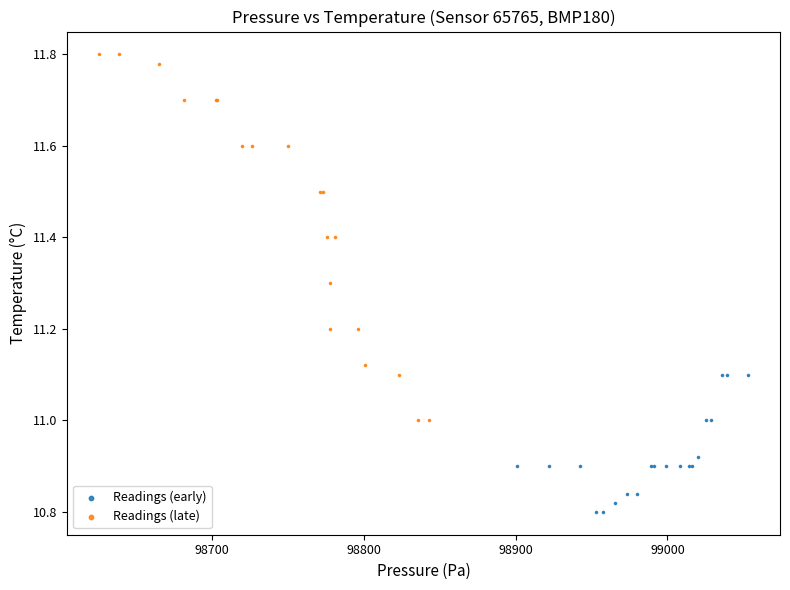

What are all the series names shown in the legend?

Readings (early), Readings (late)